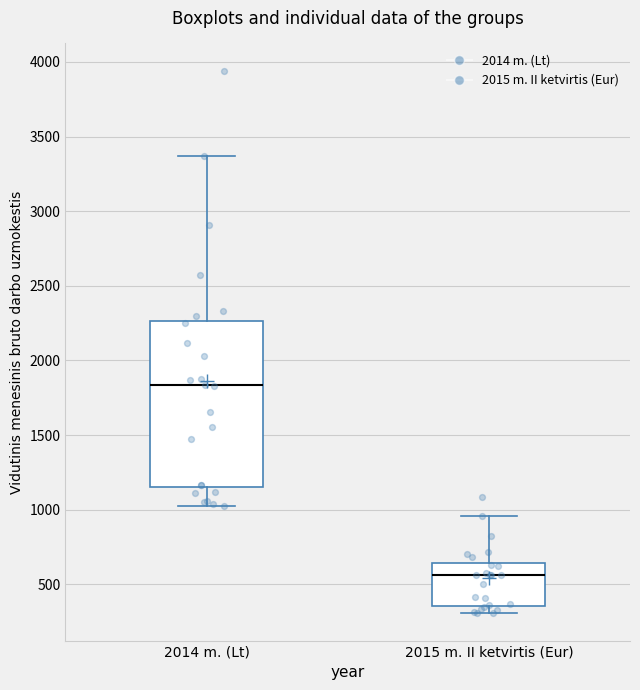

Which box's median line is the lowest?

2015 m. II ketvirtis (Eur)